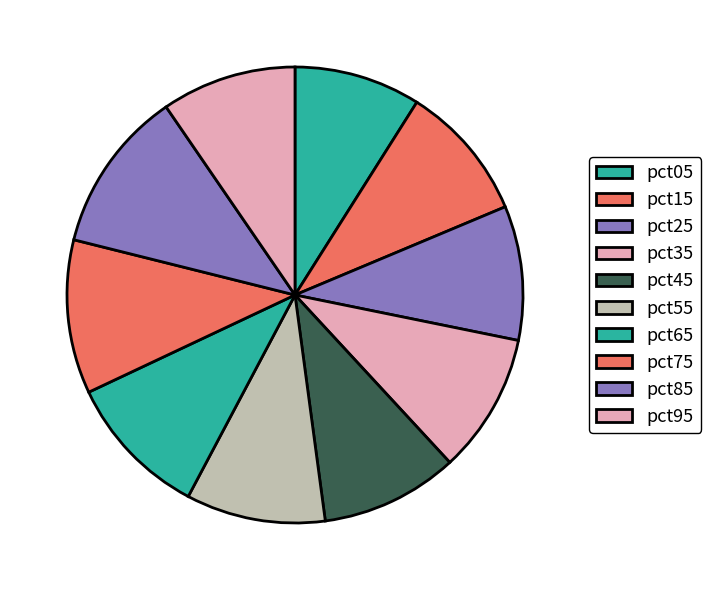

What portion of the pie excludes pct05?

91.0%